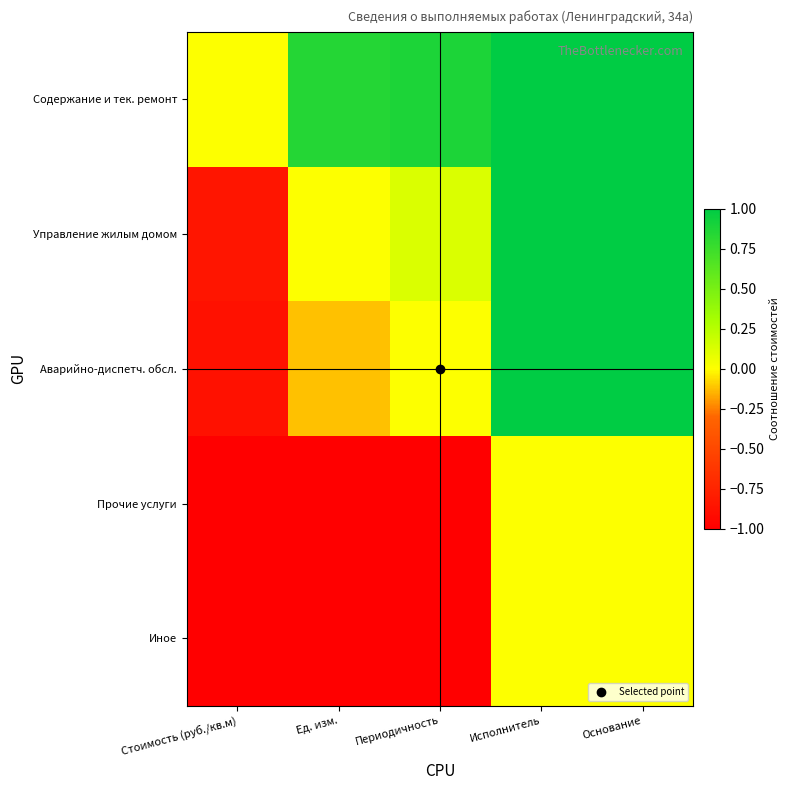

Which category has the highest value across all series?

Исполнитель